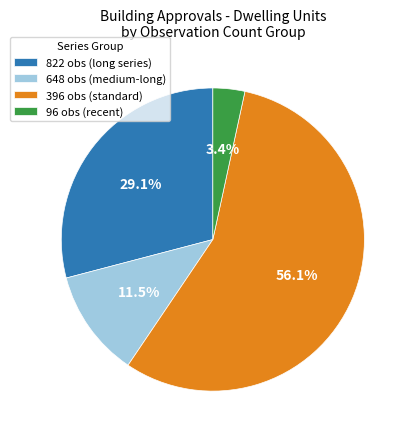

To the nearest percent, what is the difference between the largest and smallest slice percentages?

53%